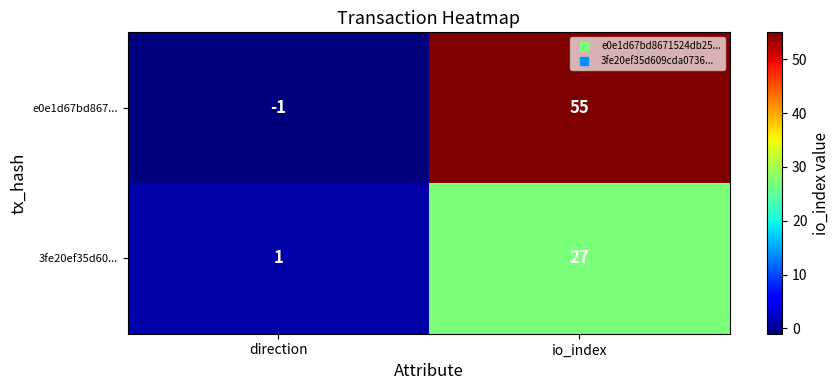

True or false: e0e1d67bd867... has a value of -1 at direction.

True